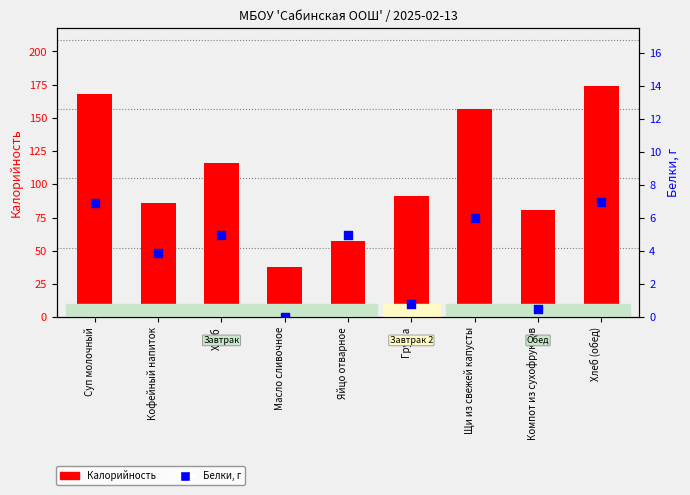

Which series has the largest total across all categories?

Калорийность